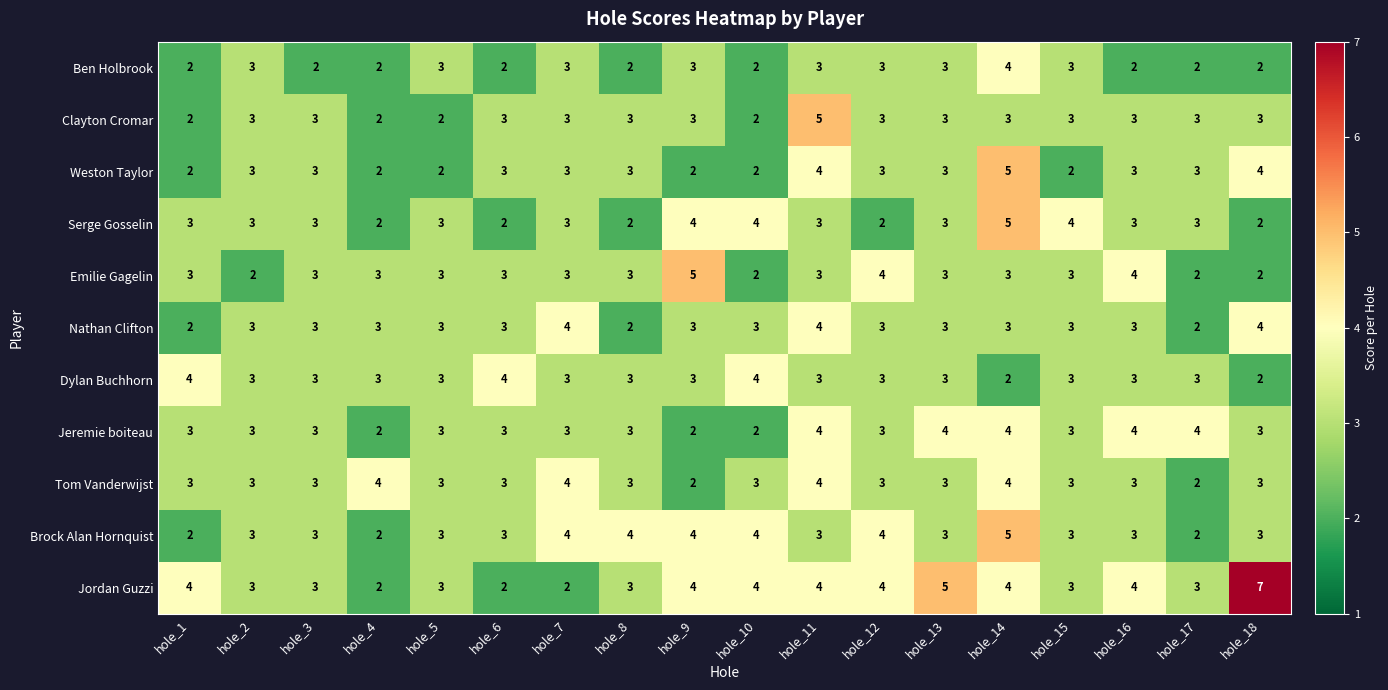

At which category does the chart reach its peak across all series?

hole_18